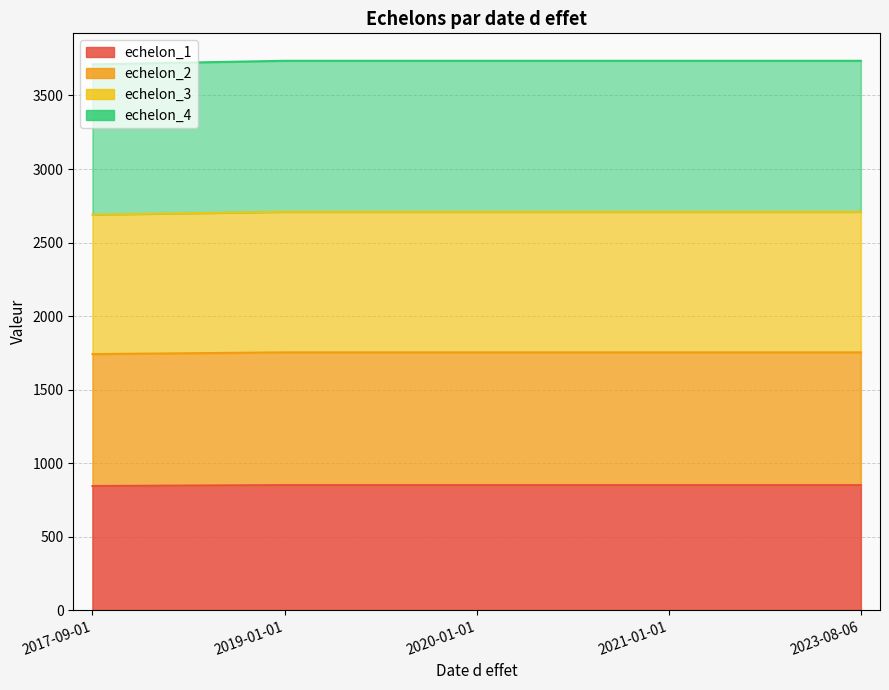

List the labels in order of echelon_3 value, smallest first.

2017-09-01, 2019-01-01, 2020-01-01, 2021-01-01, 2023-08-06